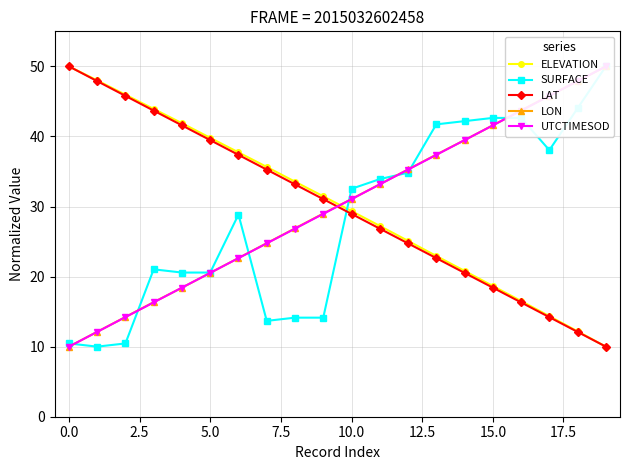

True or false: LAT has more than 1 interior local peaks.

False